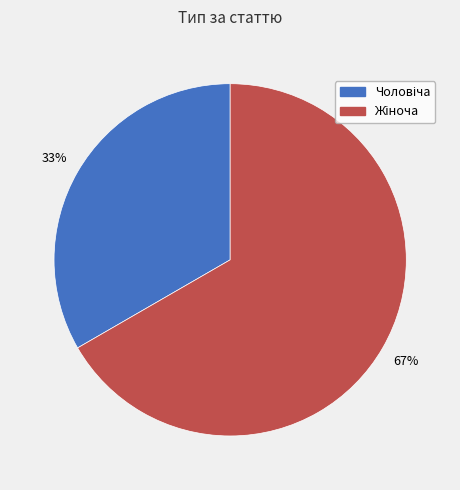

To the nearest percent, what is the average slice percentage?

50%